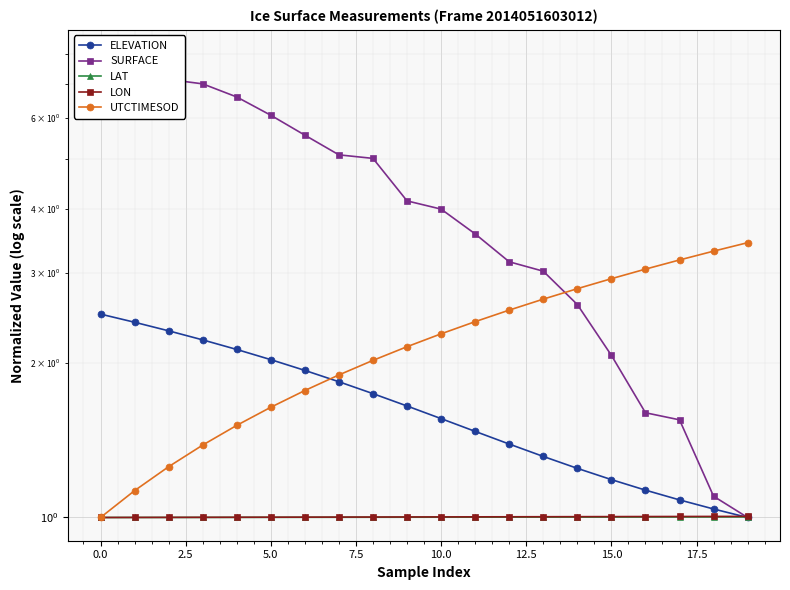

Which label corresponds to the smallest value in the chart?

19